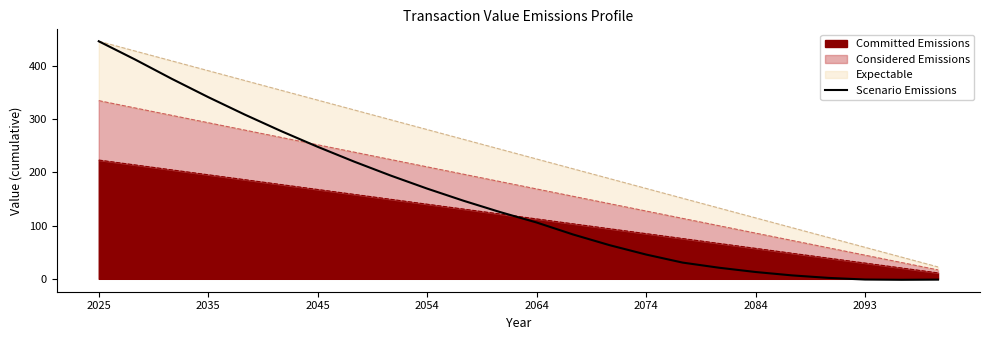

What is the greatest value displayed?

446.7